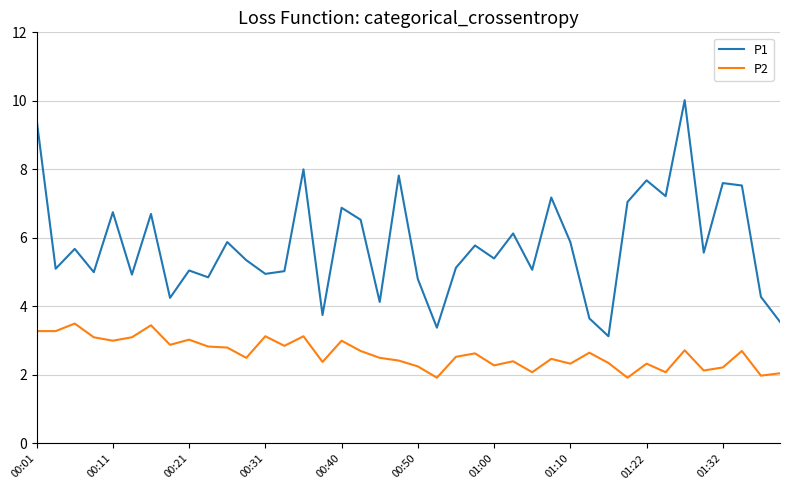

What is the minimum value for P1?

3.1